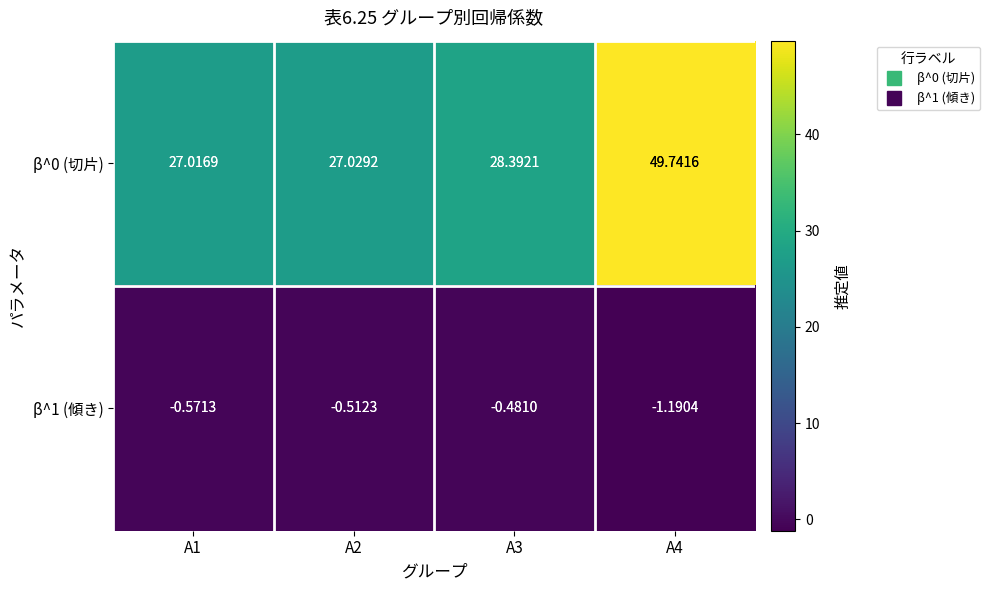

What is the difference between the highest and lowest values at A2?

27.5